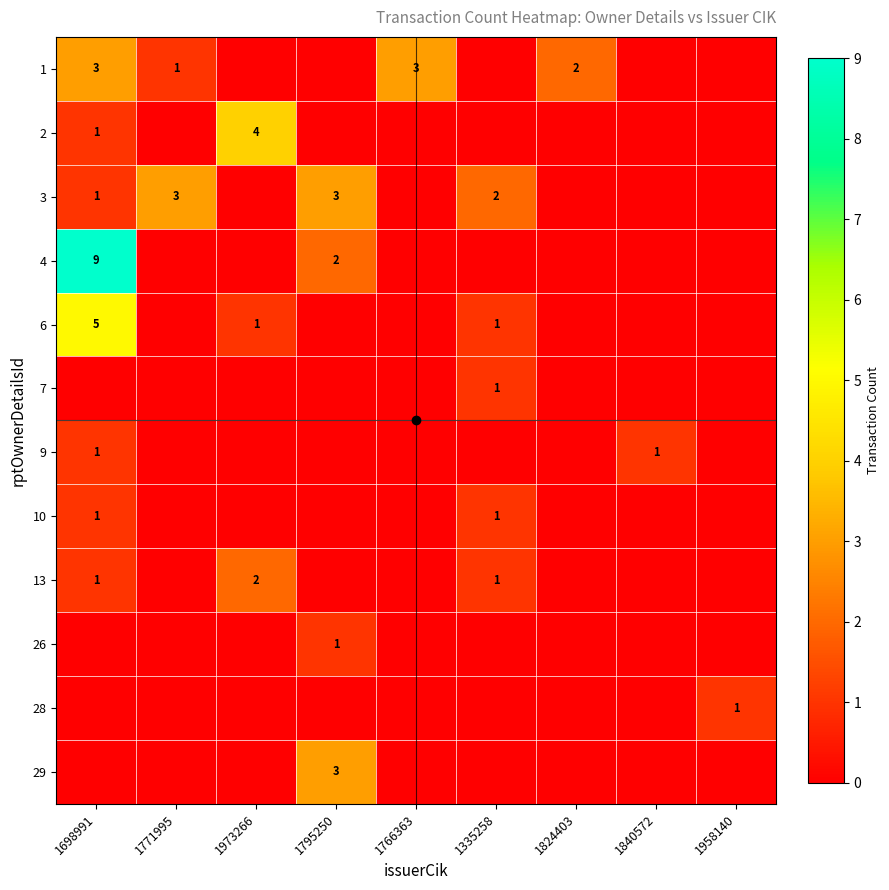

Is it true that 2 equals 2 at 1840572?

False